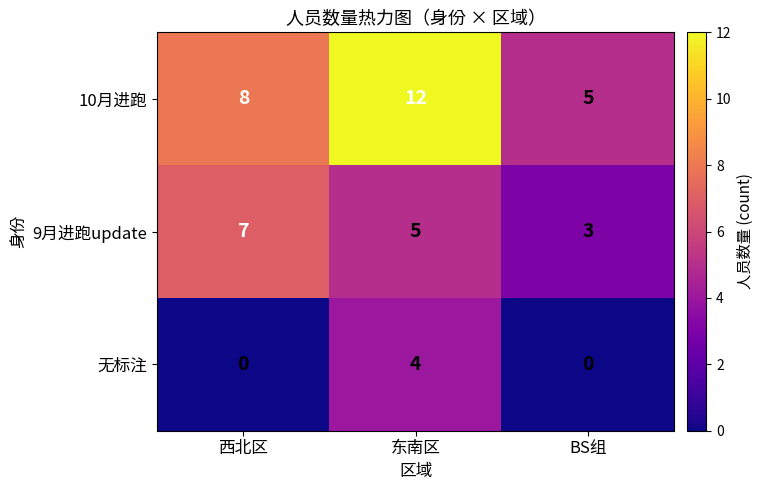

Which series has the largest total across all categories?

10月进跑